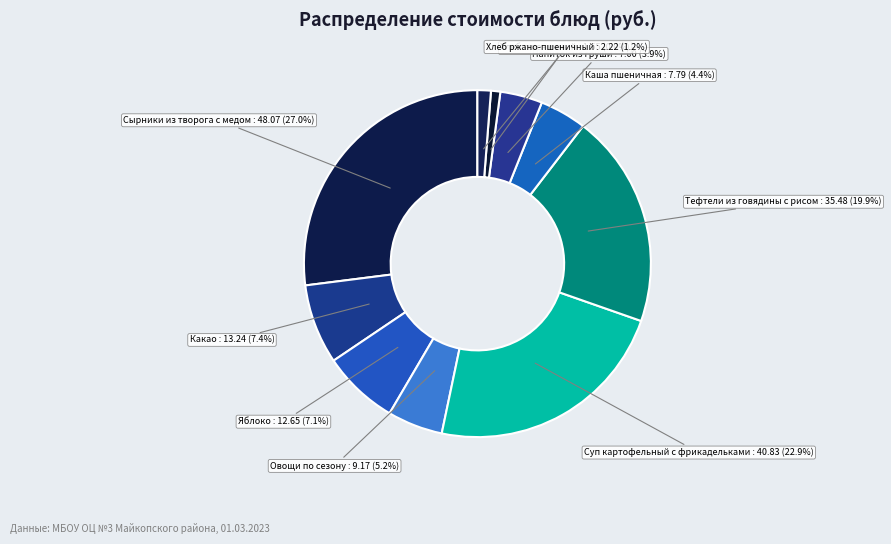

To the nearest percent, what is the combined percentage of Суп картофельный с фрикадельками and Хлеб ржано-пшеничный?

24%